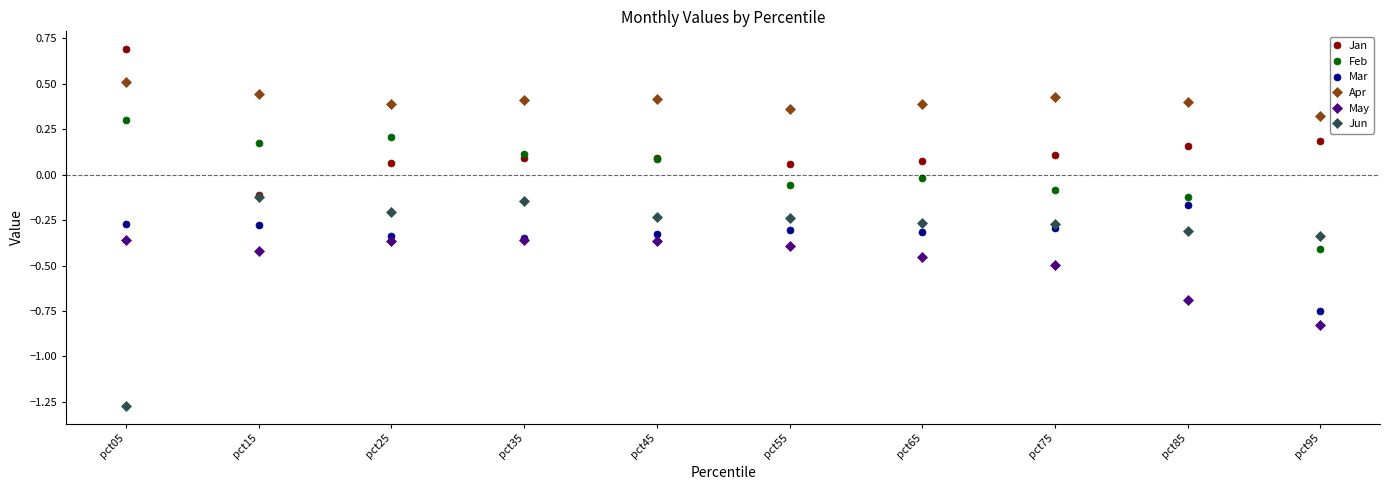

True or false: Feb and May cross at least once.

False